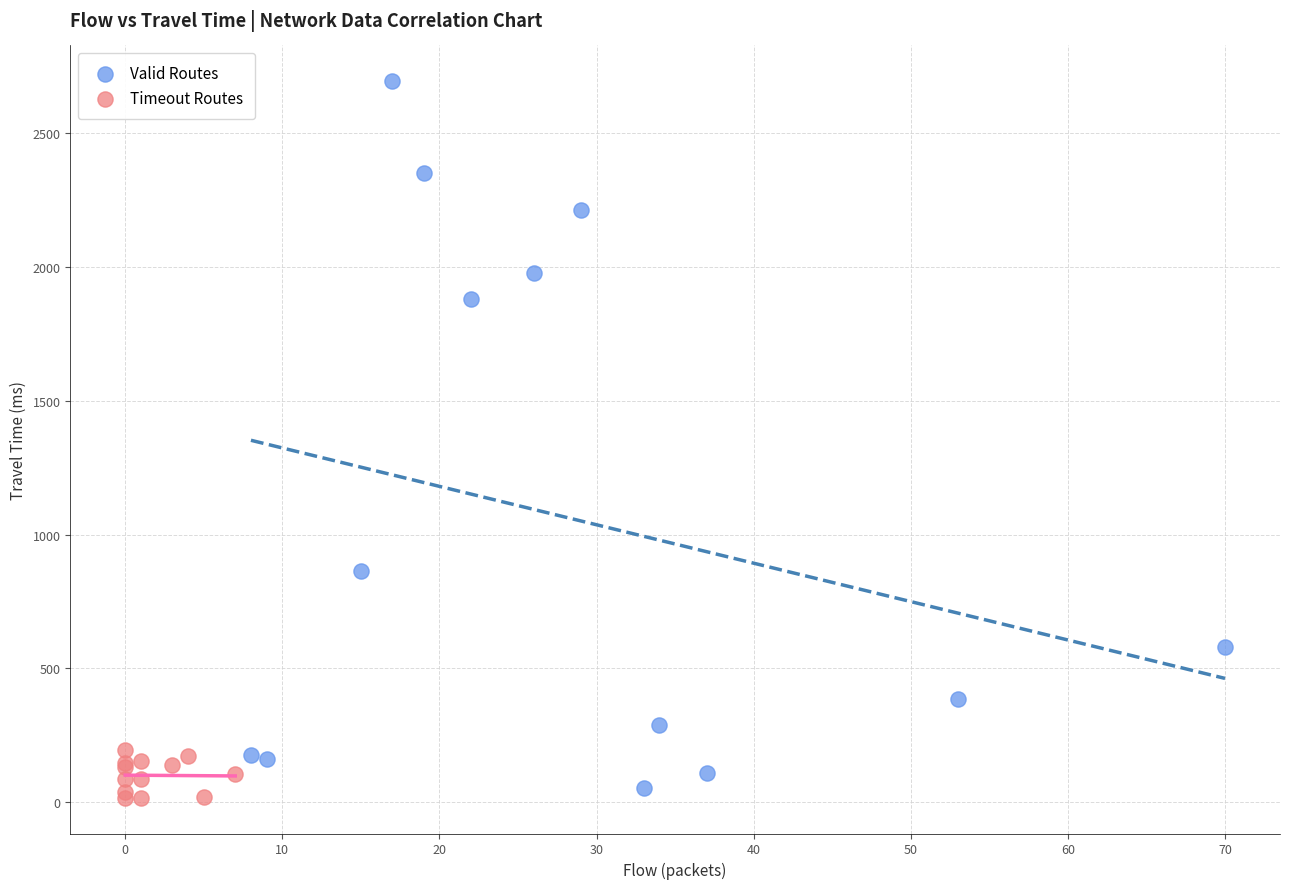

Which series contains the highest Y value?

Valid Routes